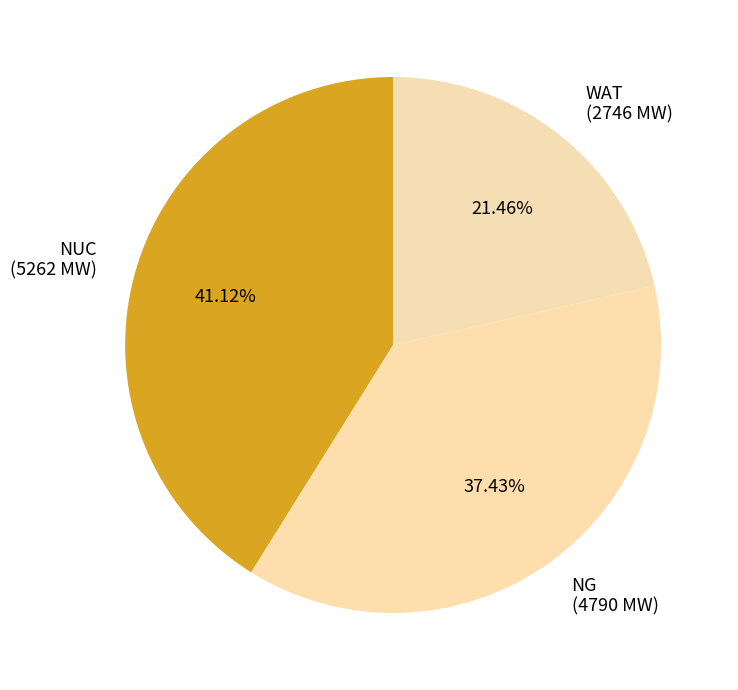

To the nearest percent, what is the average slice percentage?

33%